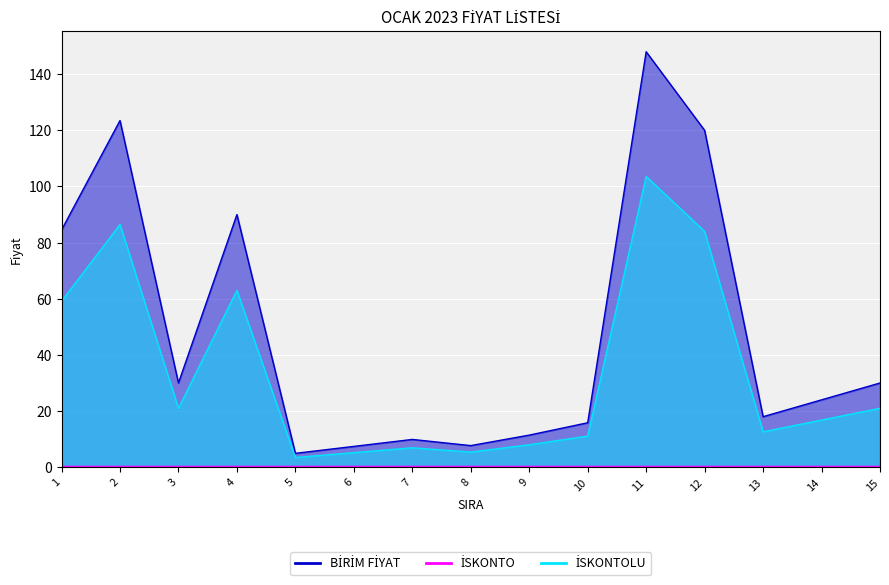

What is the difference between the highest and lowest values at 11?

44.4